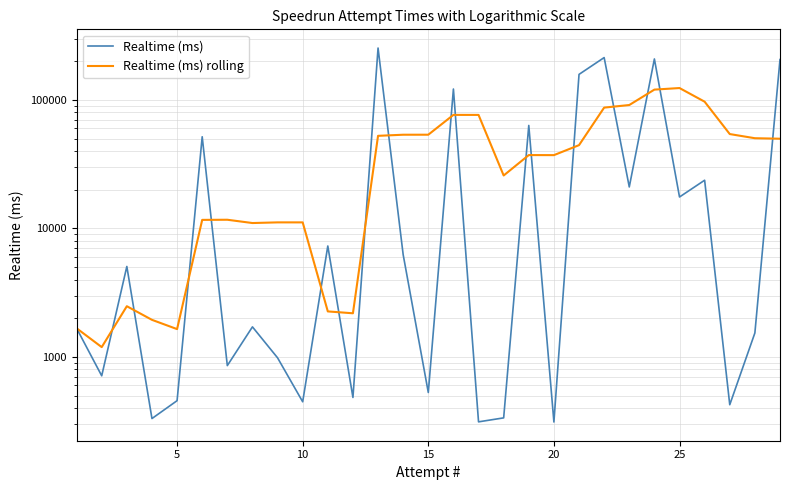

What is the sum of all Realtime (ms) values?

1369170.0